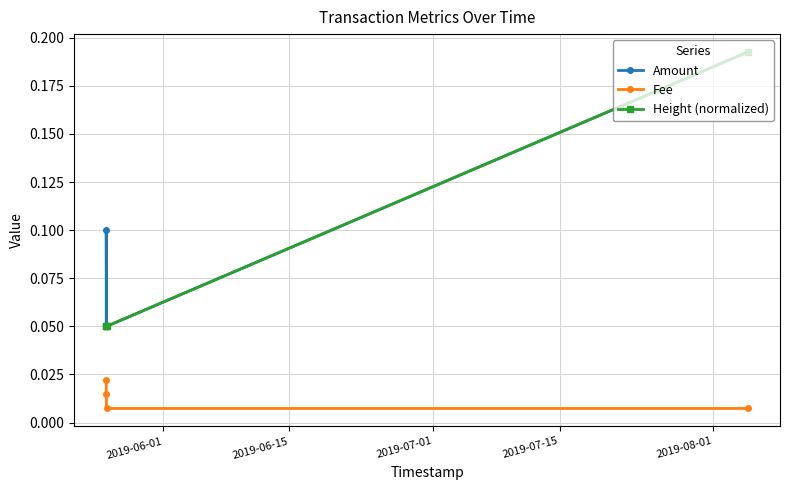

At which label is Height (normalized) closest to 0?

2019-06-01